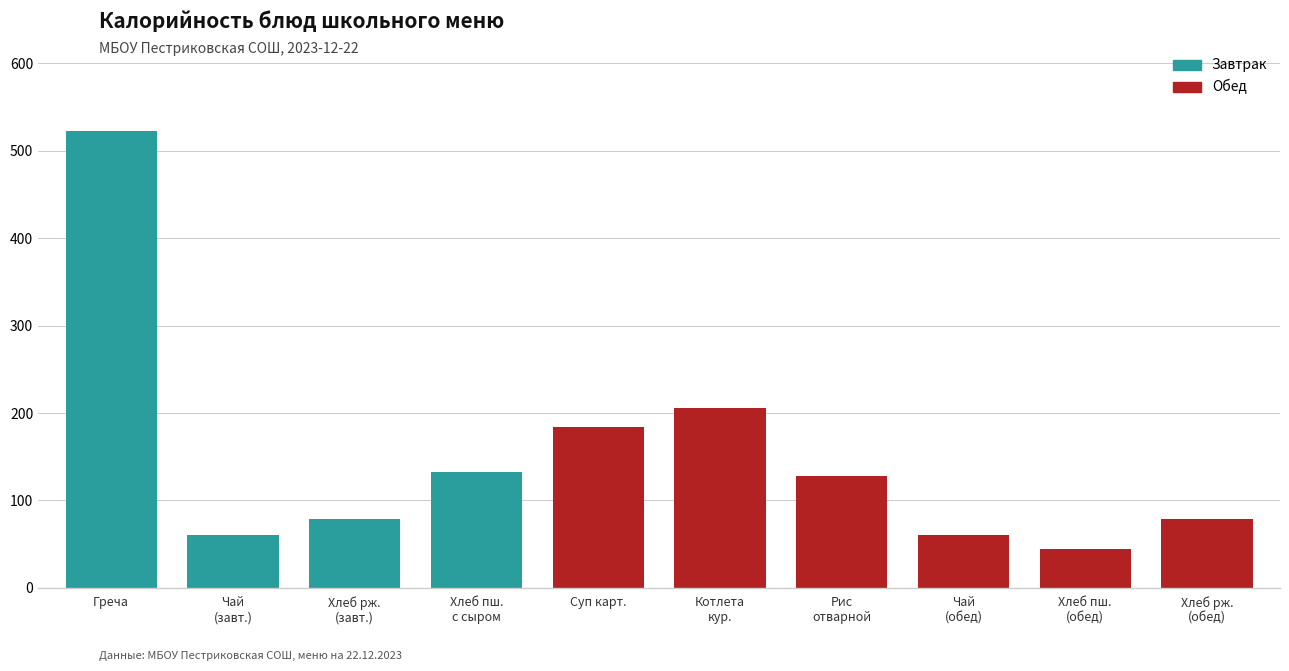

Reading right to left, transcribe all the data shown in this chart.

79	44	60	128	206	184	132	79	60	523